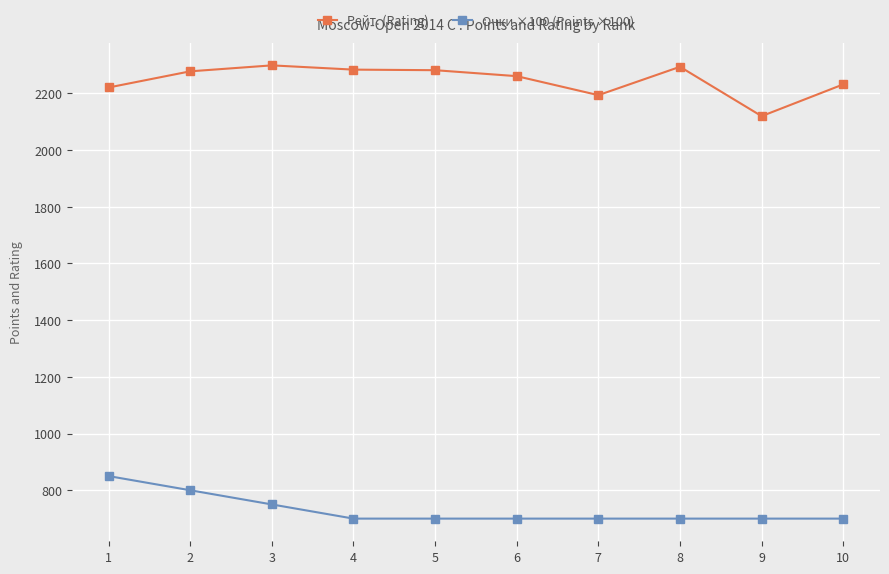

What is the minimum value shown in the chart?

700